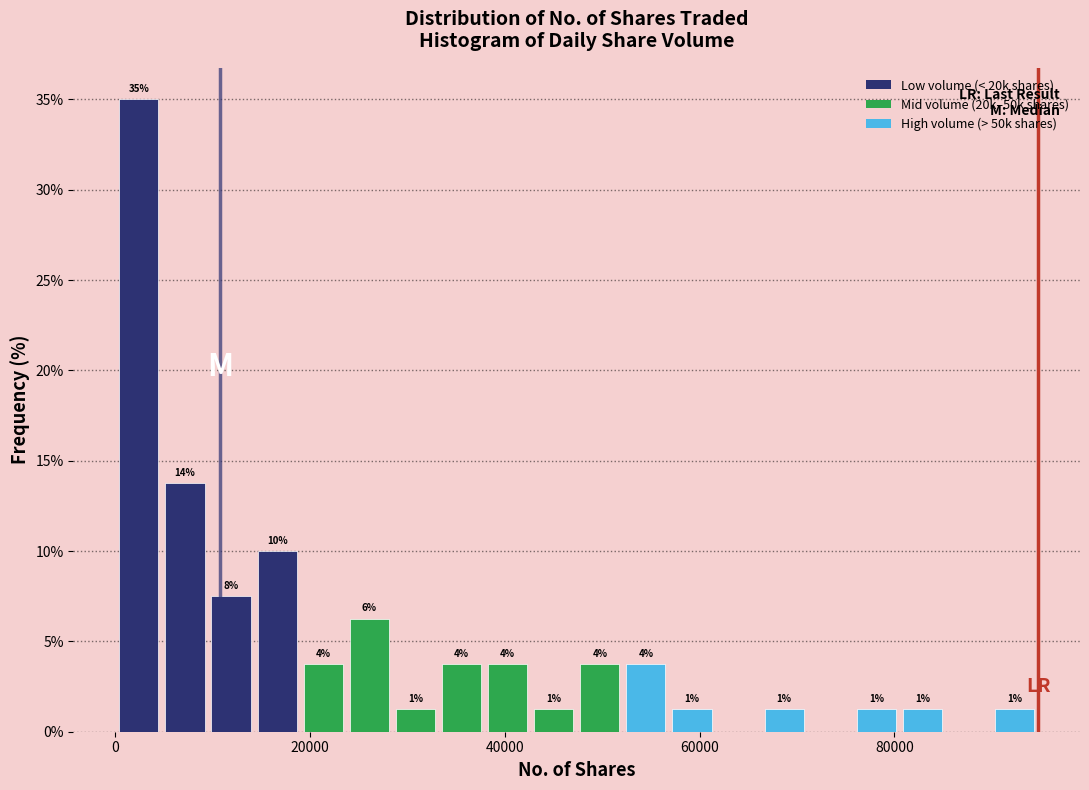

Around what value on the x-axis is the tallest bar? Give the approximate position of its centre, as read against the axis.

2000